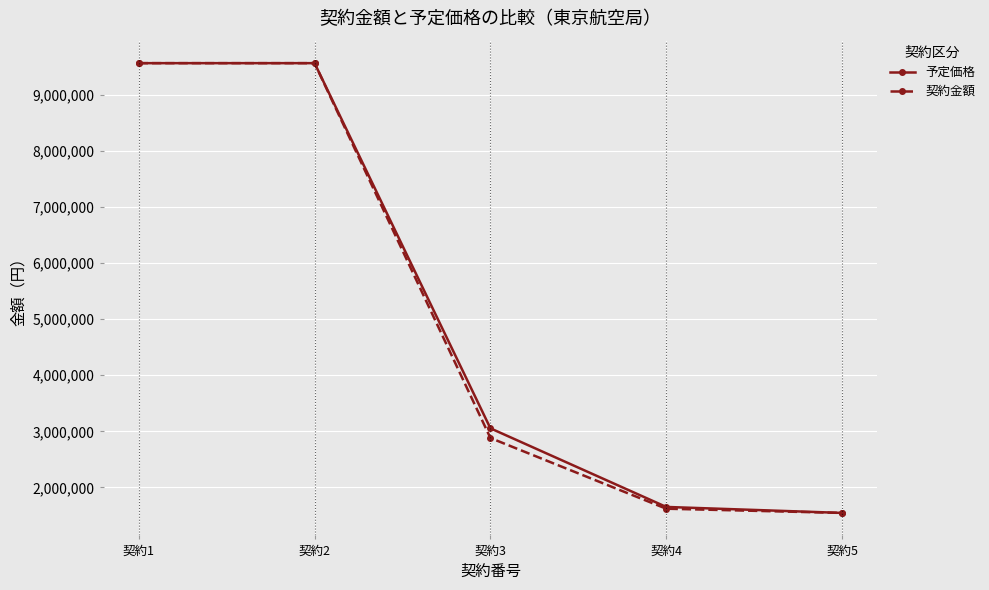

Which series changed the most between 契約2 and 契約4?

契約金額